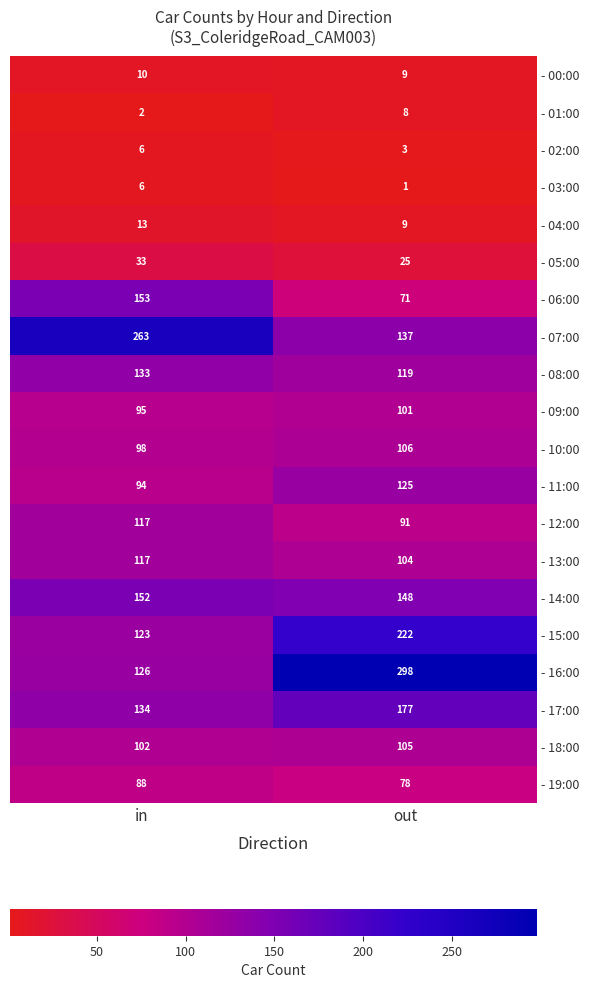

What is the spread (max minus min) of values at out?

297